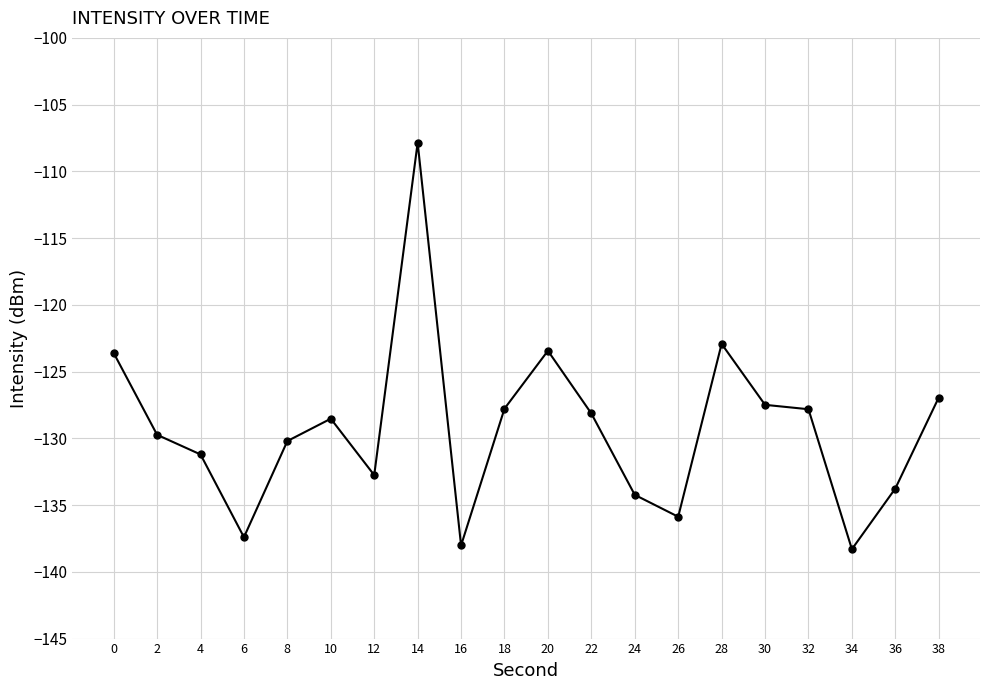

What is the greatest value displayed?

-107.9